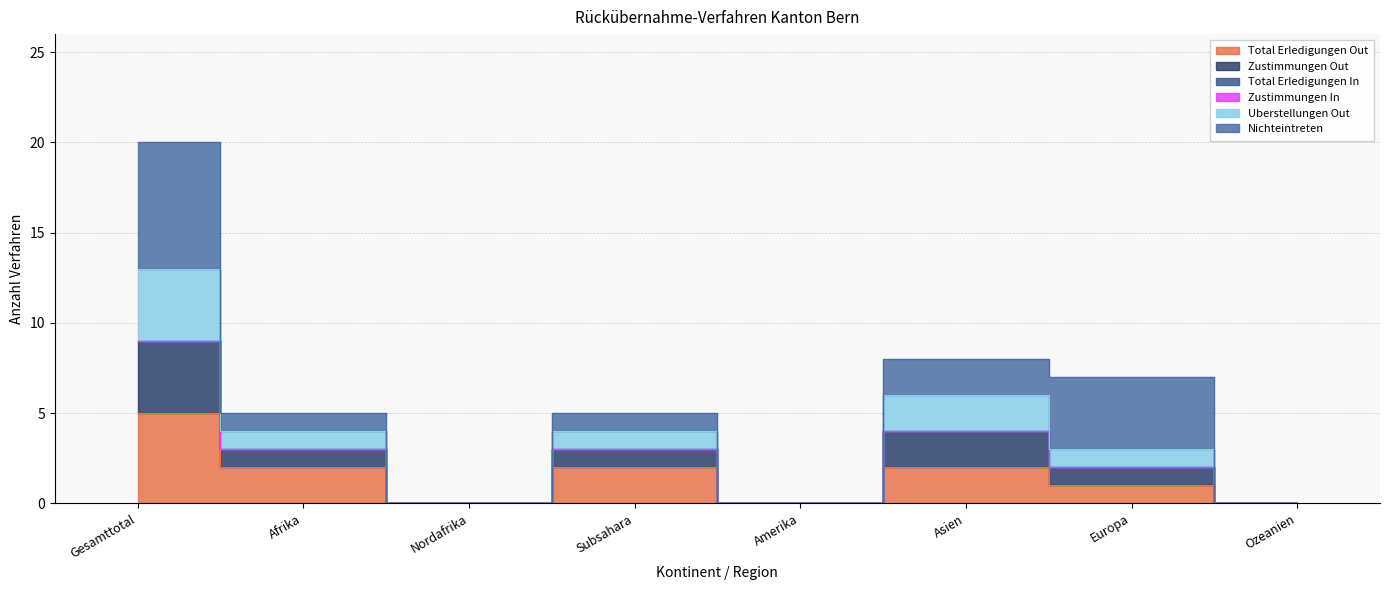

True or false: Uberstellungen Out has more than 0 points higher than both neighbors.

True